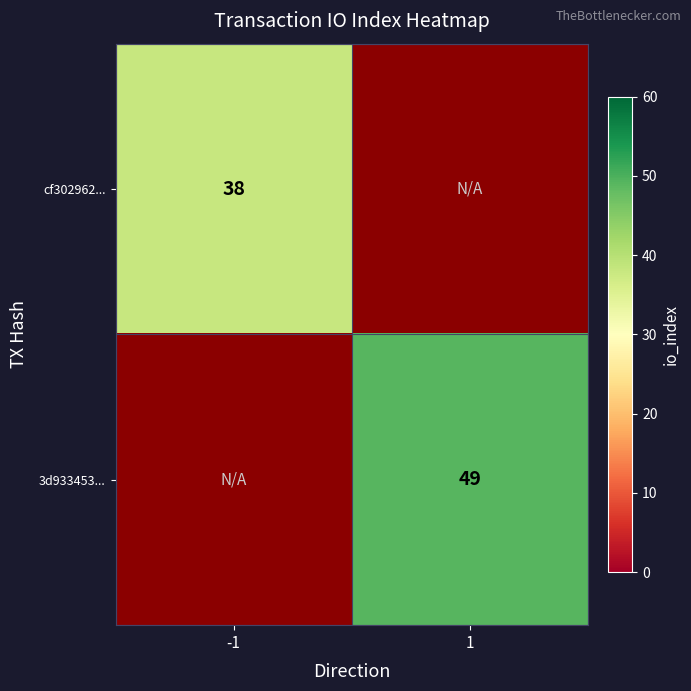

The 3d933453... series shows 28 at 1. True or false?

False